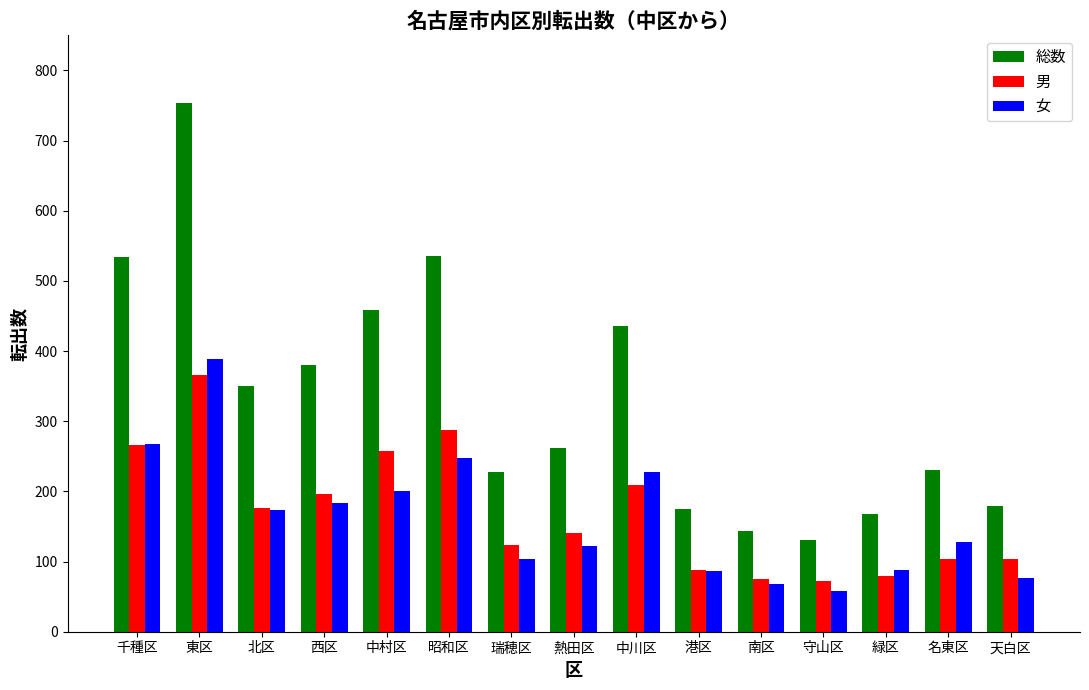

What is the value of the 女 bar at the 13th from the left?

88